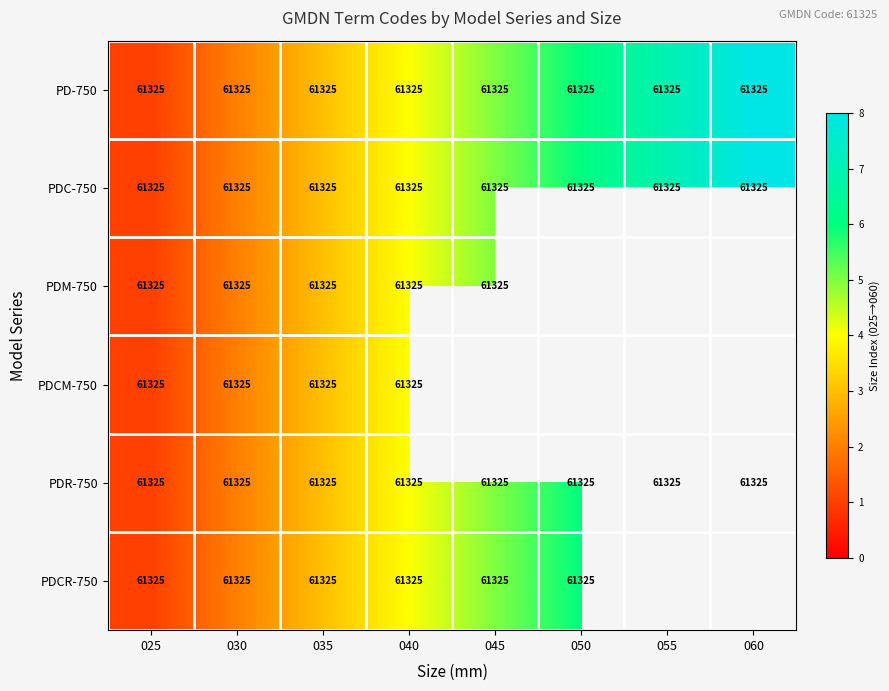

What value does the PDC-750 series have at 040?

61325